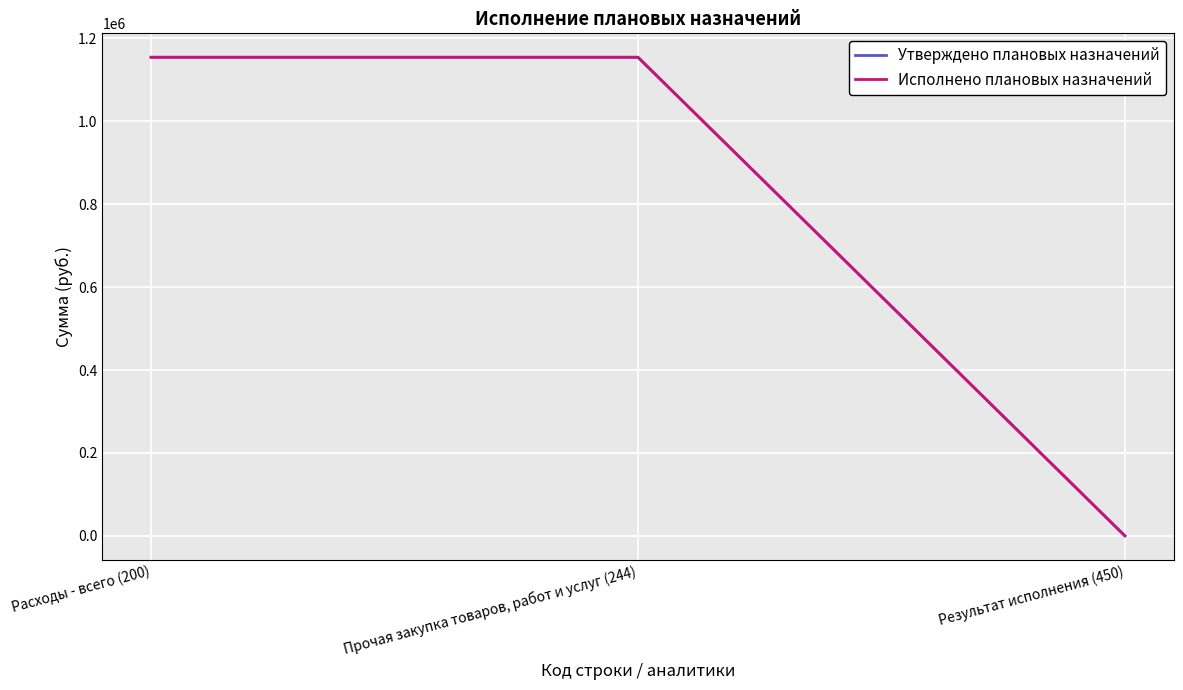

Reading left to right, what are all the values shown in this chart?

Утверждено плановых назначений: 1154633.4	1154633.4	0.0
Исполнено плановых назначений: 1154633.4	1154633.4	0.0